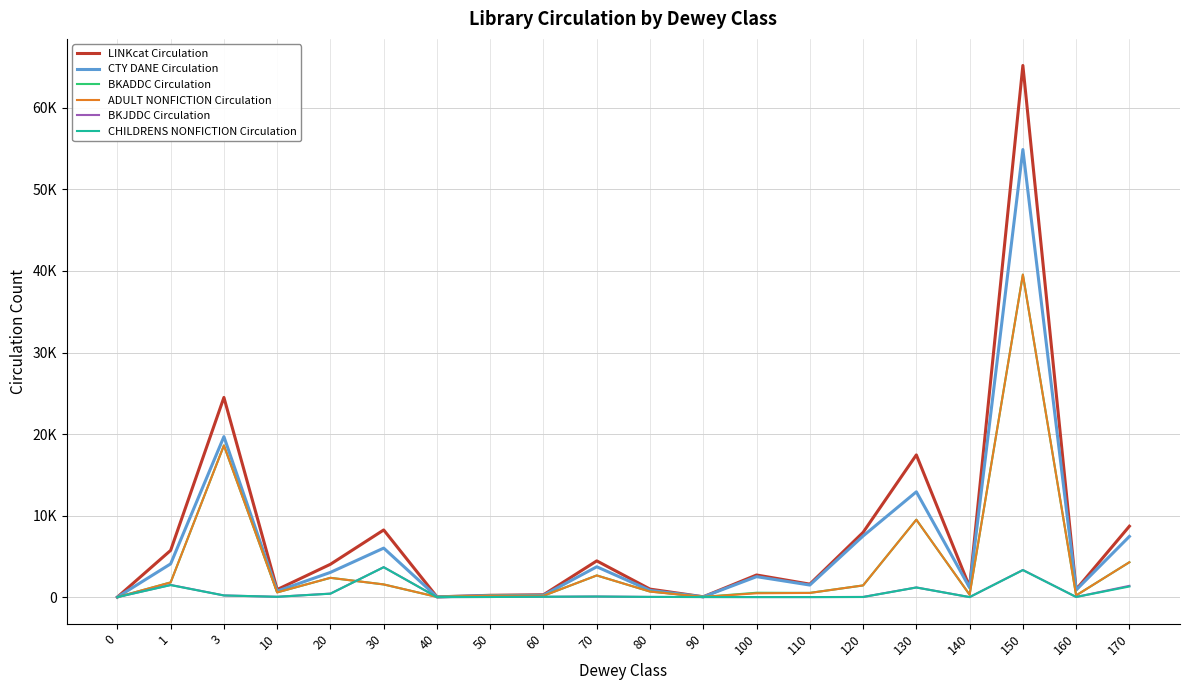

Does the chart display data point markers on the line(s)?

No